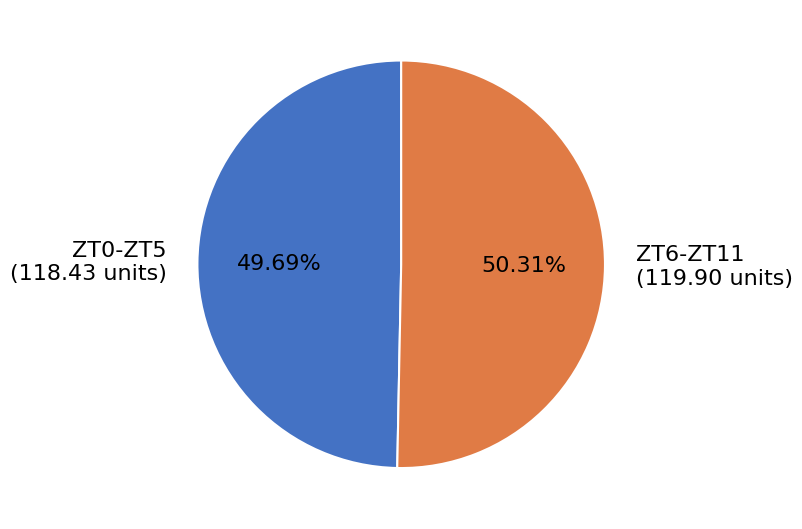

Approximately how many times larger is the value at ZT0-ZT5 (118.43 units) compared to ZT6-ZT11 (119.90 units)?

1.0